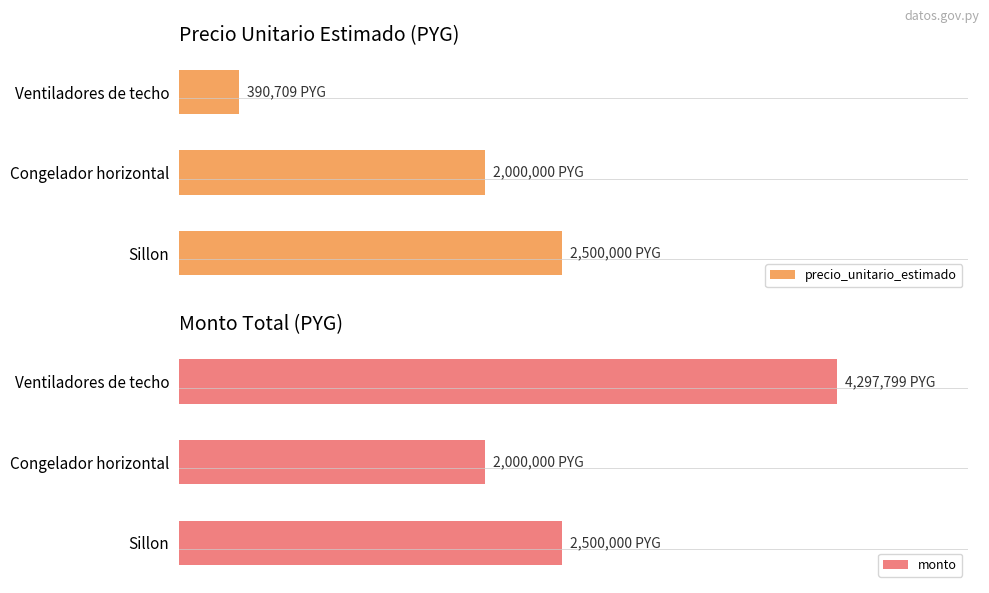

Between Ventiladores de techo and Sillon, which series saw the biggest shift?

precio_unitario_estimado